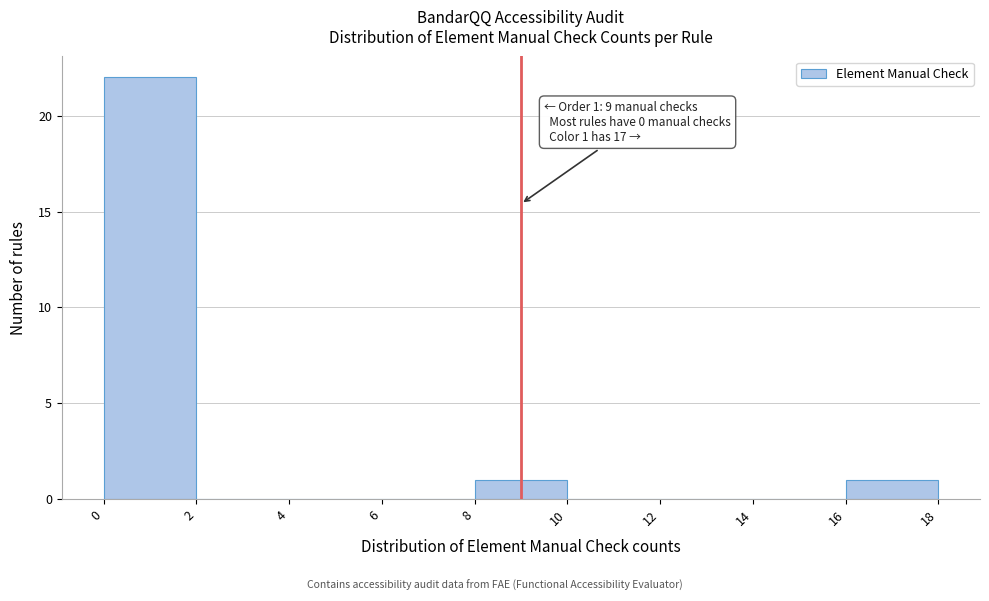

Over which range of the x-axis is the bar tallest?

0 to 2